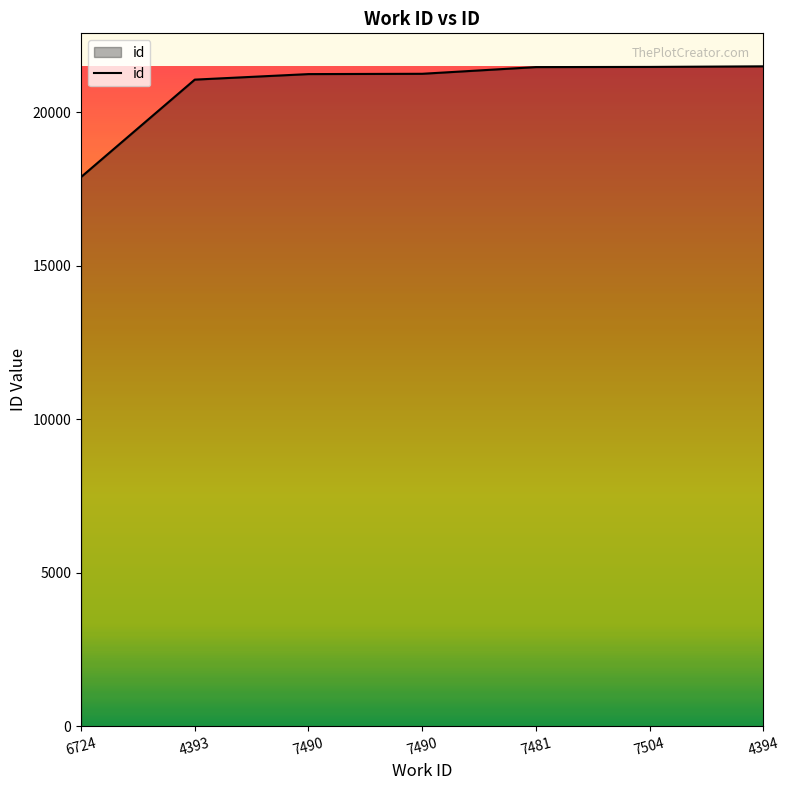

At which label is the value closest to 19690?

4393